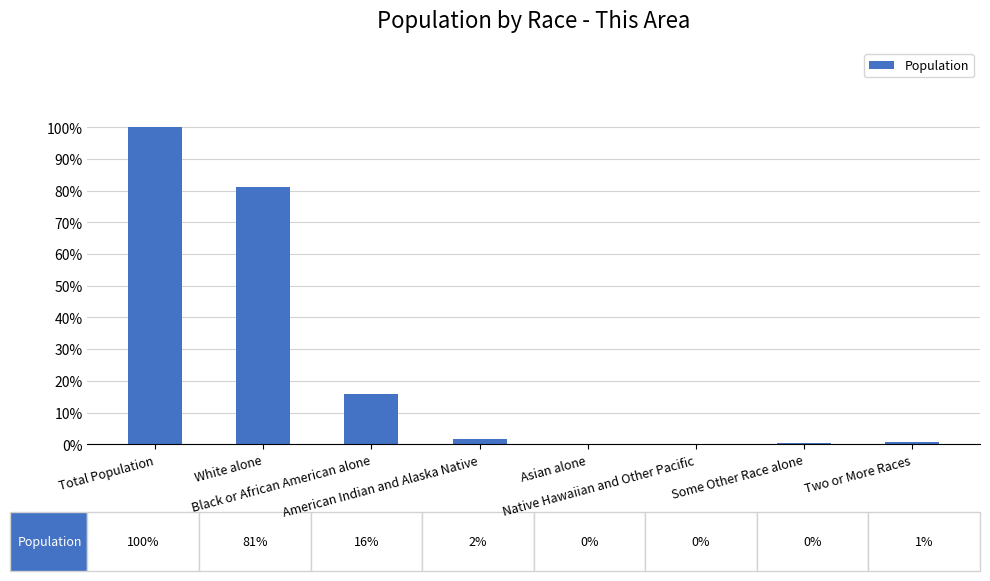

Does the chart contain stacked bars?

No